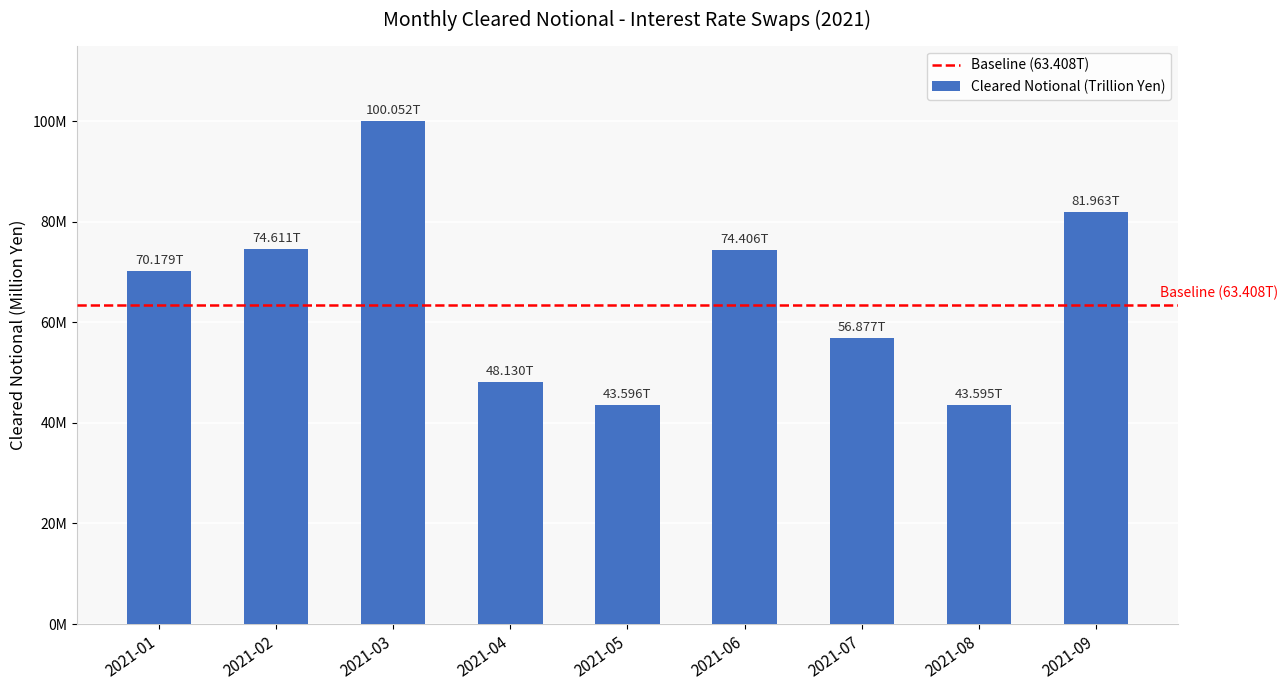

What is the value of the 7th bar from the left?

56876654.8